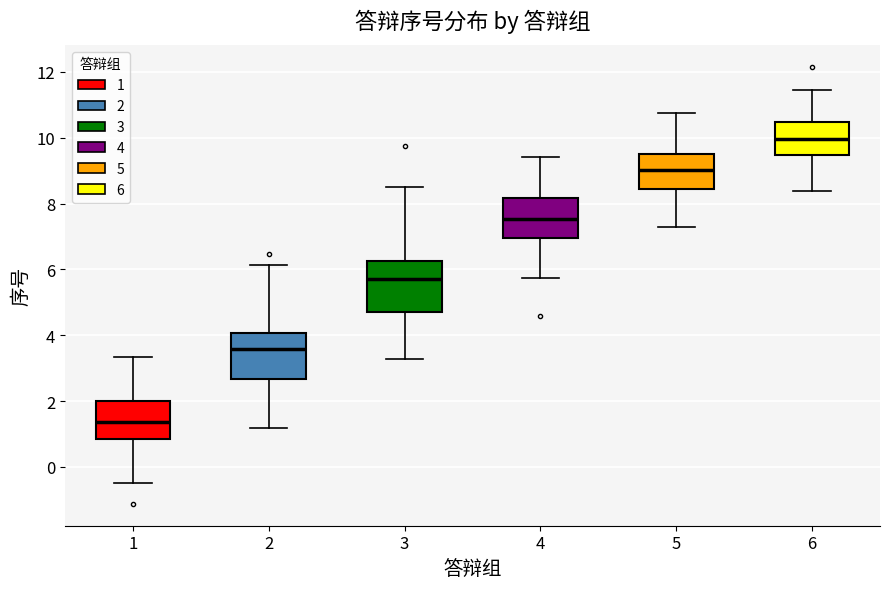

Where is the upper edge of the box at x = 6 on the y-axis? The values are not printed on the chart, so give them approximately, as read against the axis.

10.4